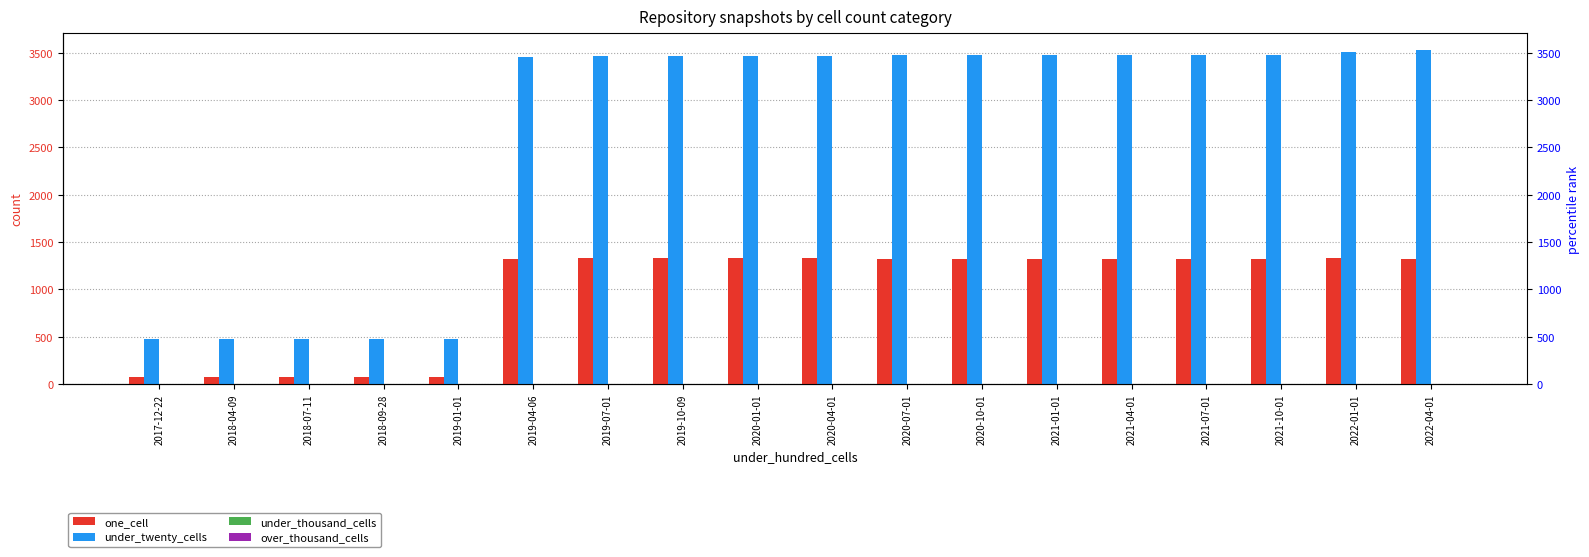

What is the difference between the highest and lowest values at 2022-01-01?

3513